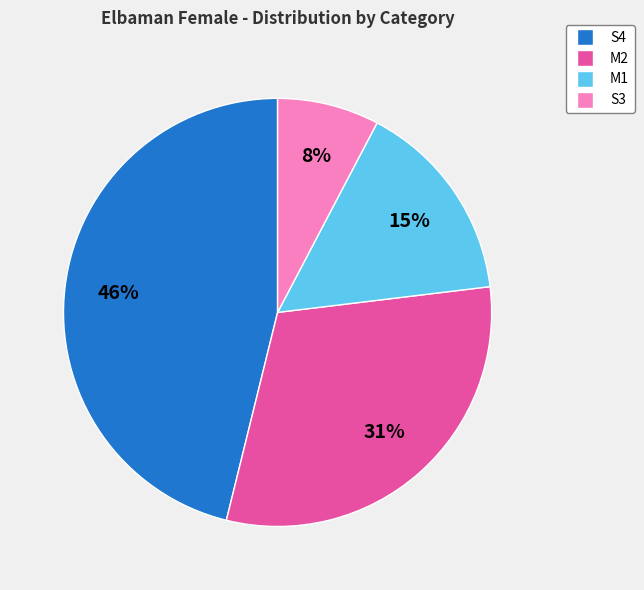

Is the sum of M2 and S4 greater than half?

Yes